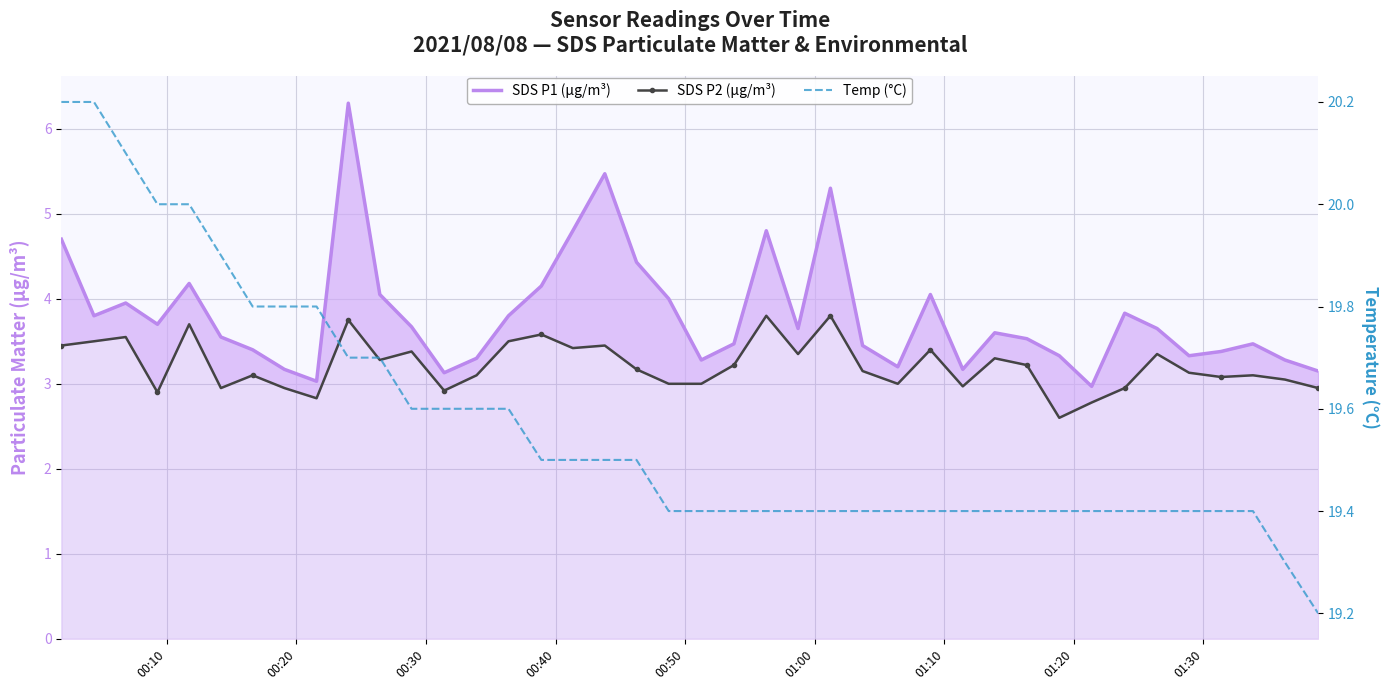

In SDS P2 (µg/m³), how many points are higher than both neighbors (excluding endpoints)?

13